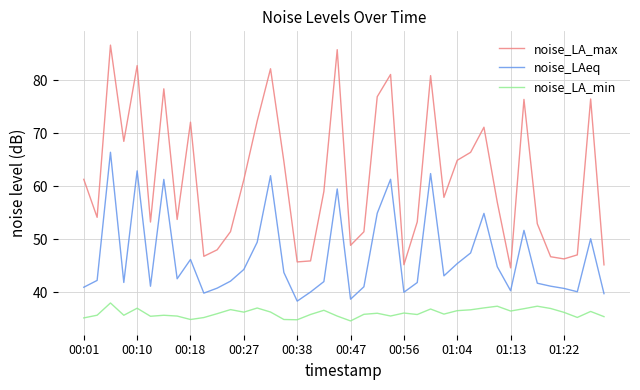

Does the chart have visible grid lines?

Yes